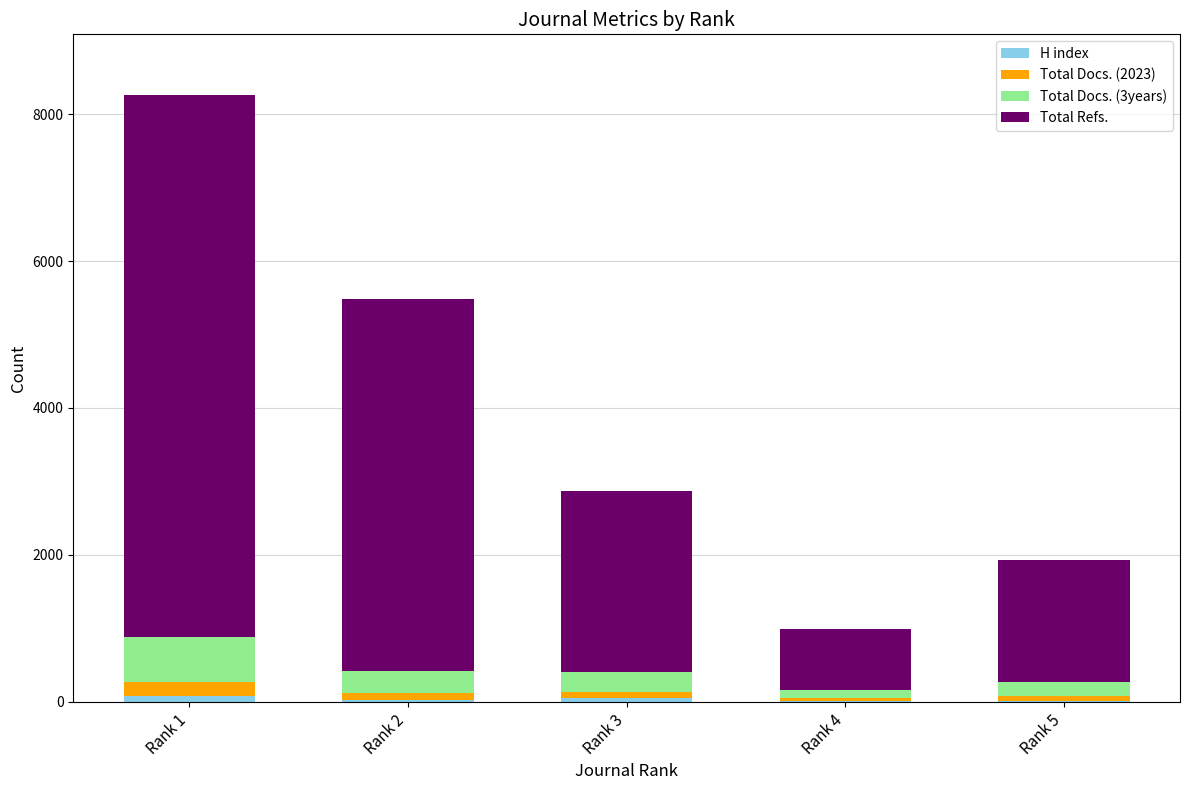

How many distinct data groups are displayed?

4